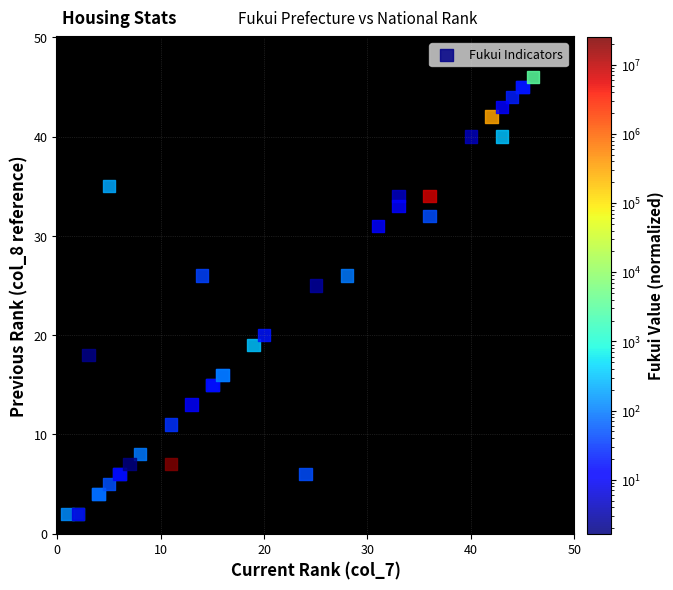

What Y value in the scatter plot is closest to 24?

25